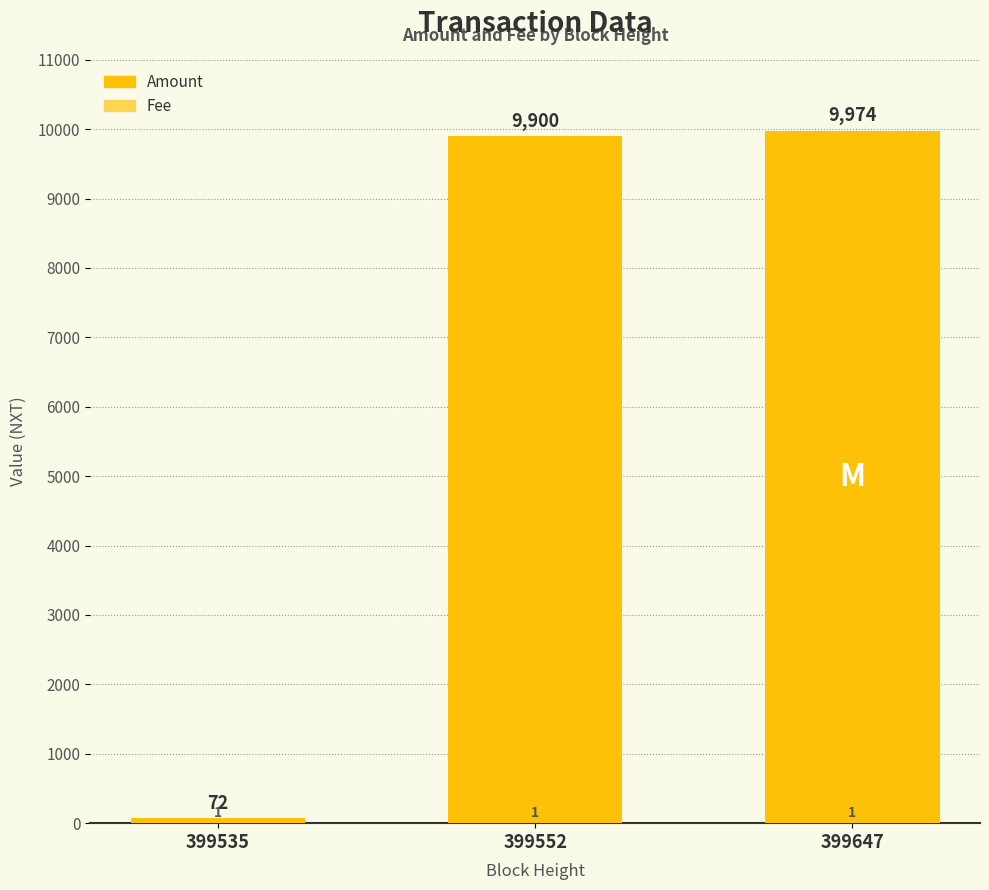

Which series changed the most between 399535 and 399552?

Amount